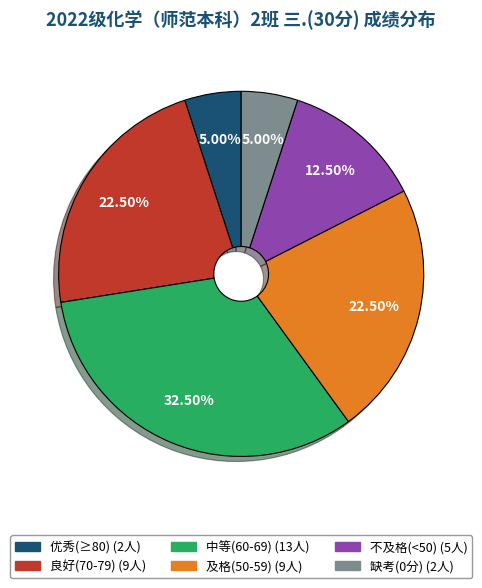

Does any single category account for the majority?

No